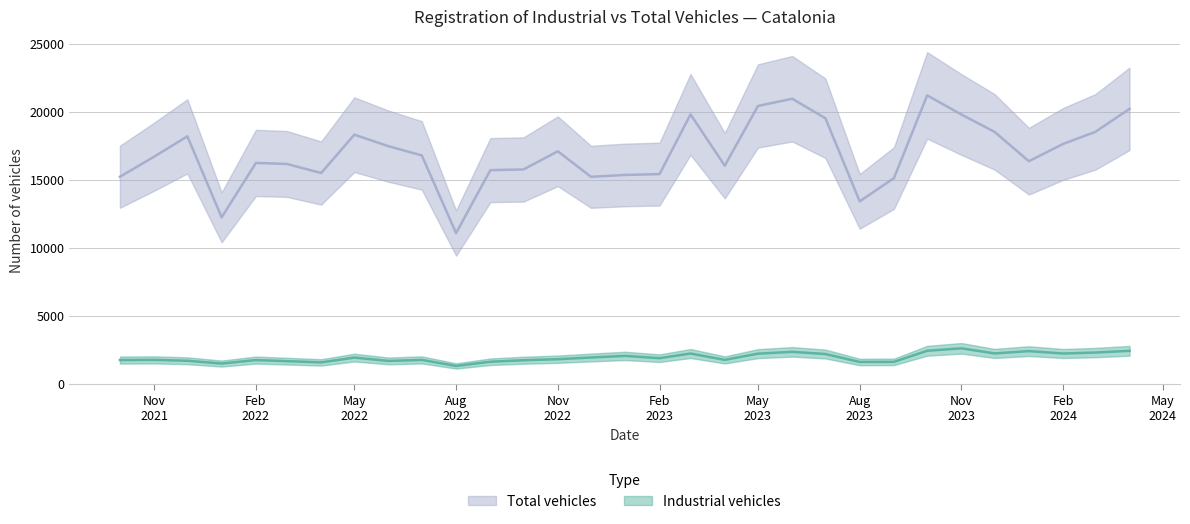

What is the lowest value of the Total vehicles series?

11078